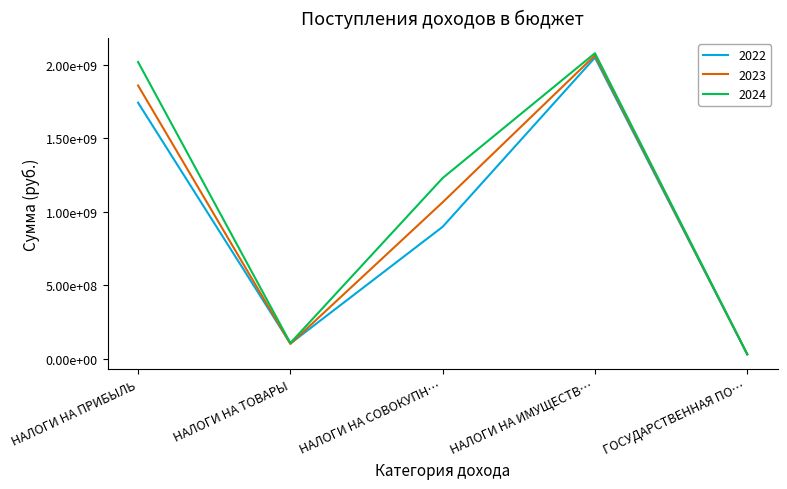

Is this an area chart (filled region under the line)?

No